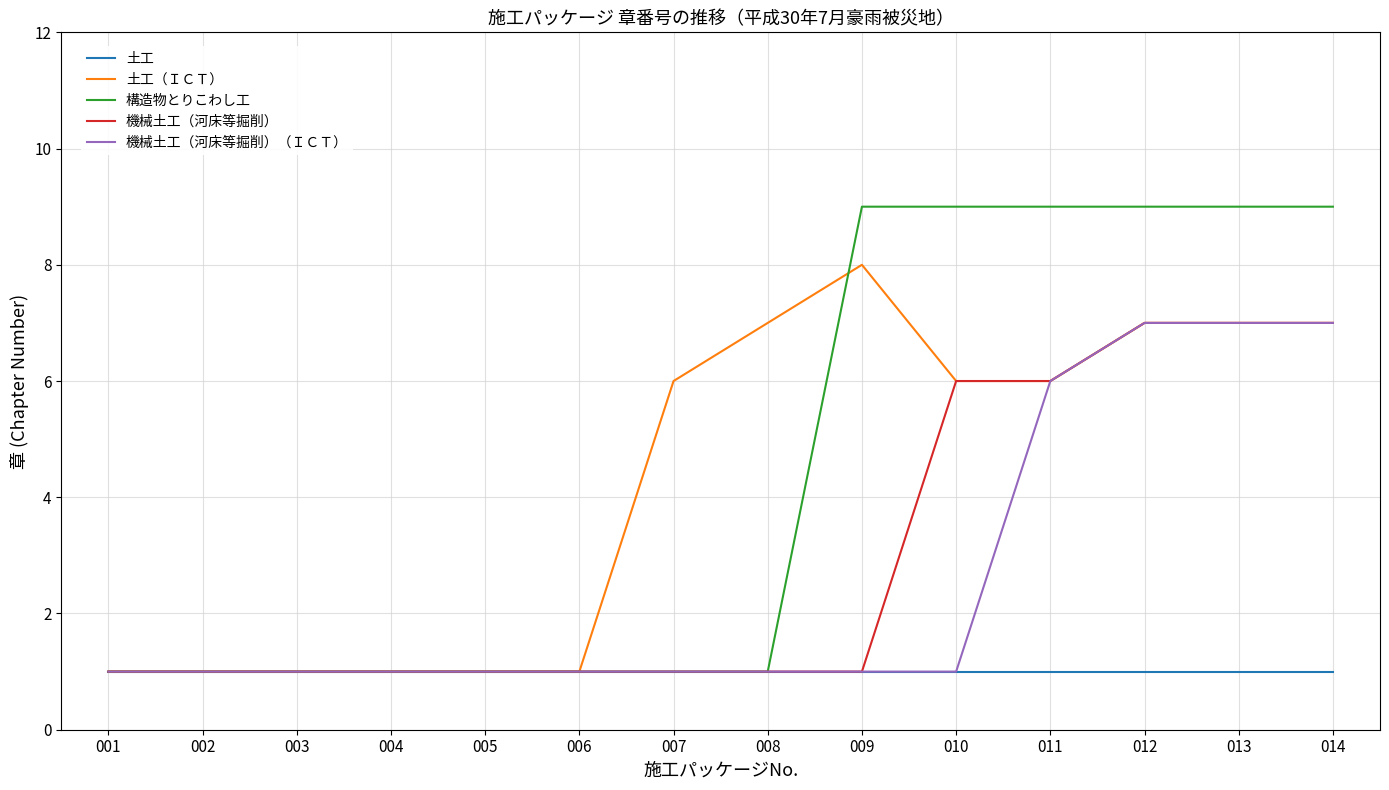

Does the chart display data point markers on the line(s)?

No